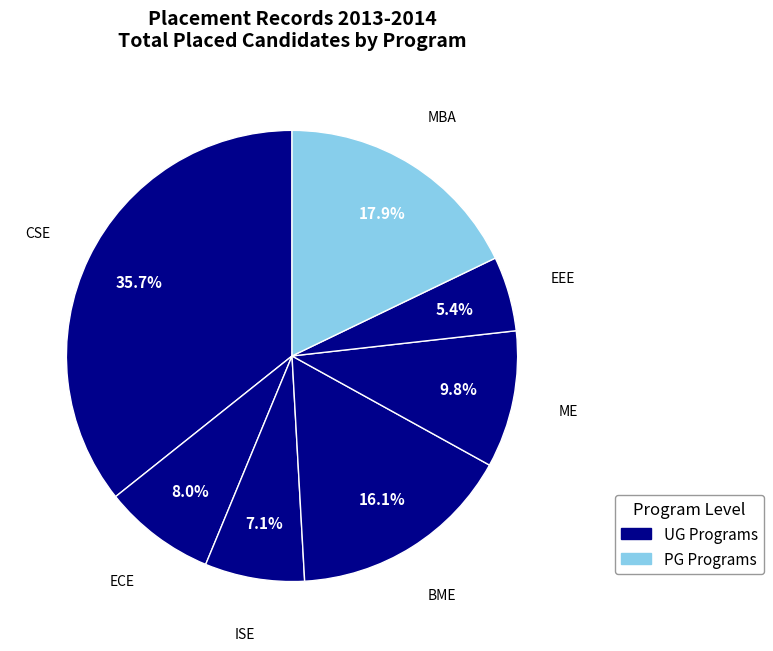

How many segments does this pie chart have?

7